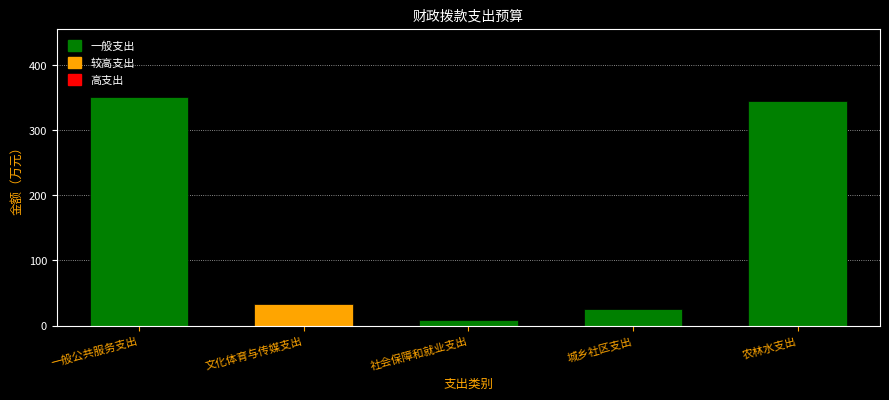

True or false: the data shows 616.4 at 一般公共服务支出.

False